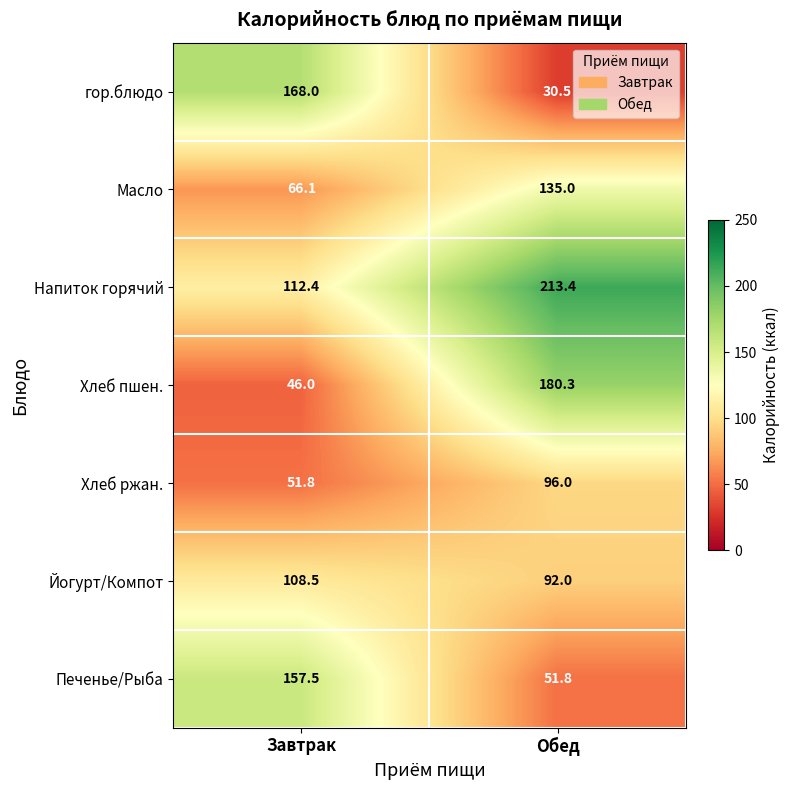

How many values in the Хлеб пшен. series are below 180?

1